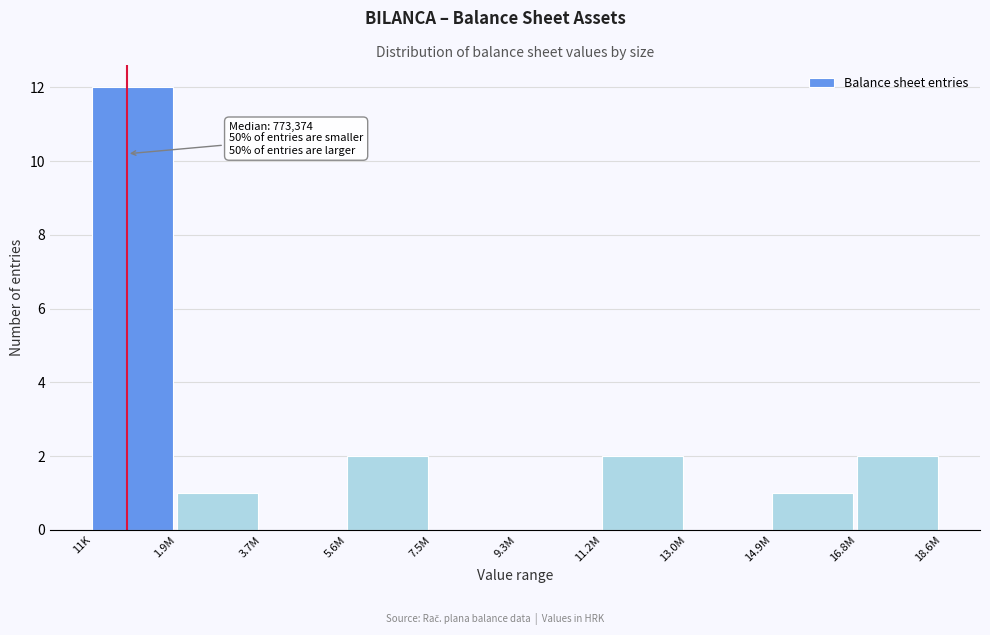

Reading right to left, what are all the values shown in this chart?

16.8M=2	14.9M=1	13.0M=0	11.2M=2	9.3M=0	7.5M=0	5.6M=2	3.7M=0	1.9M=1	11K=12